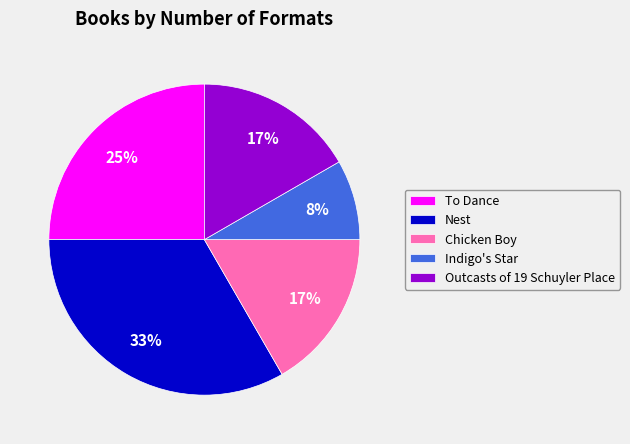

To the nearest percent, what percentage of the pie is To Dance?

25%